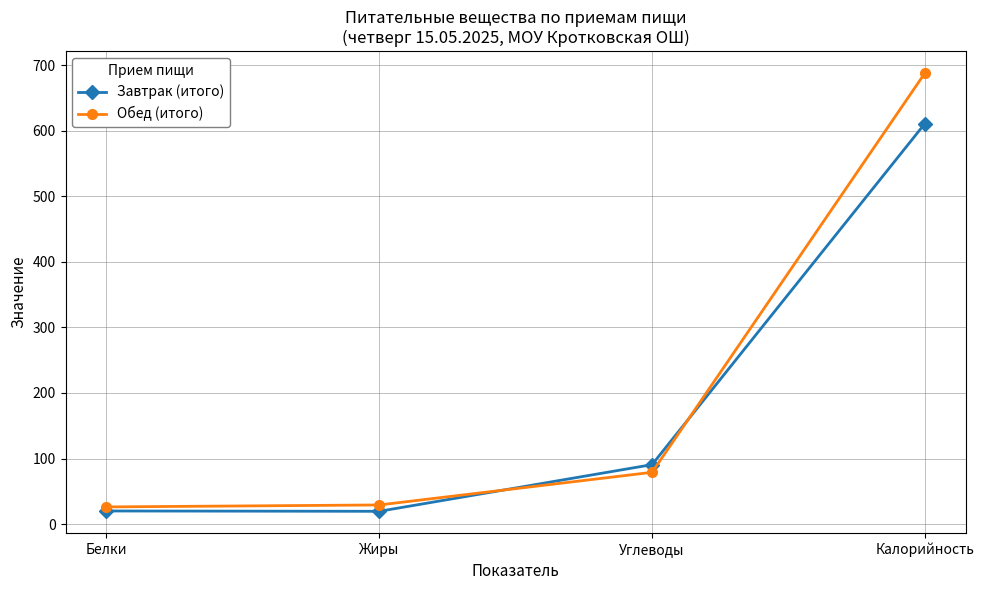

Which series ends up on top after the final intersection of Завтрак (итого) and Обед (итого)?

Обед (итого)